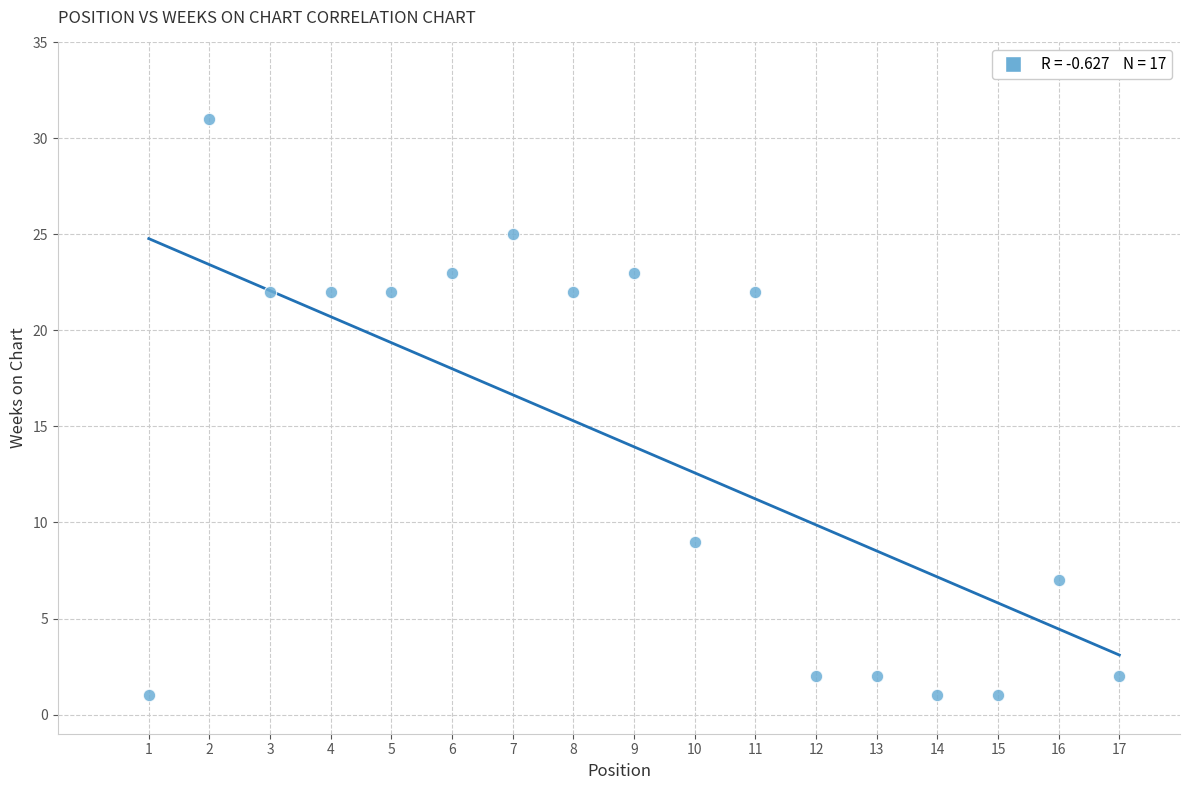

What is the range of Y values (max minus min)?

30